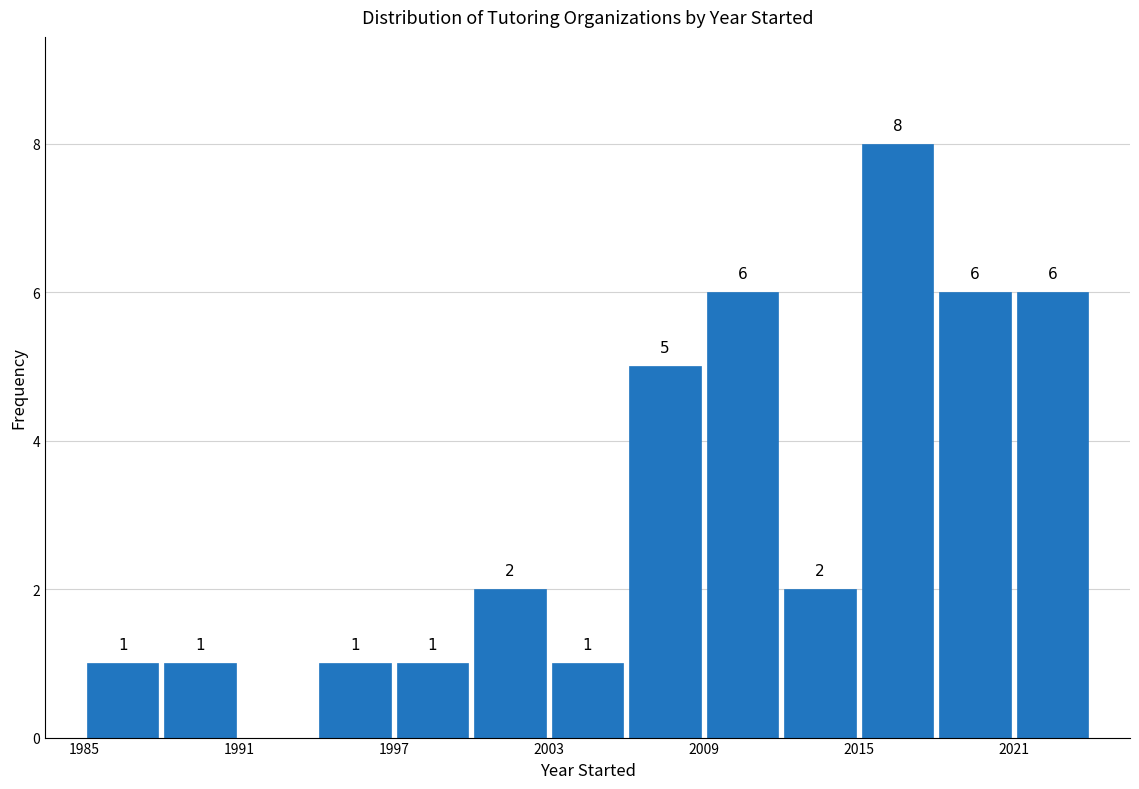

Around what value on the x-axis is the tallest bar? Give the approximate position of its centre, as read against the axis.

2017